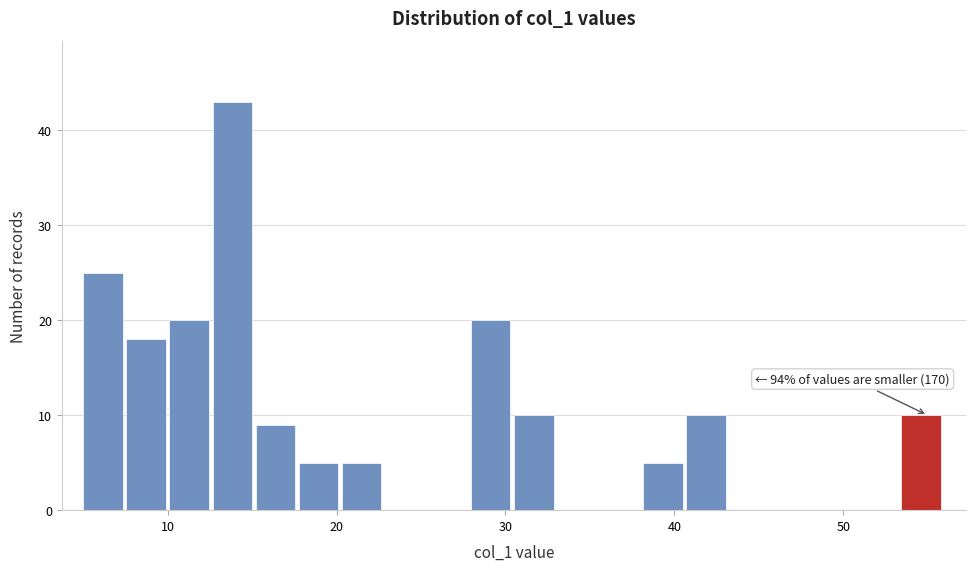

Read against the x-axis, roughly where is the centre of the tallest bar?

14